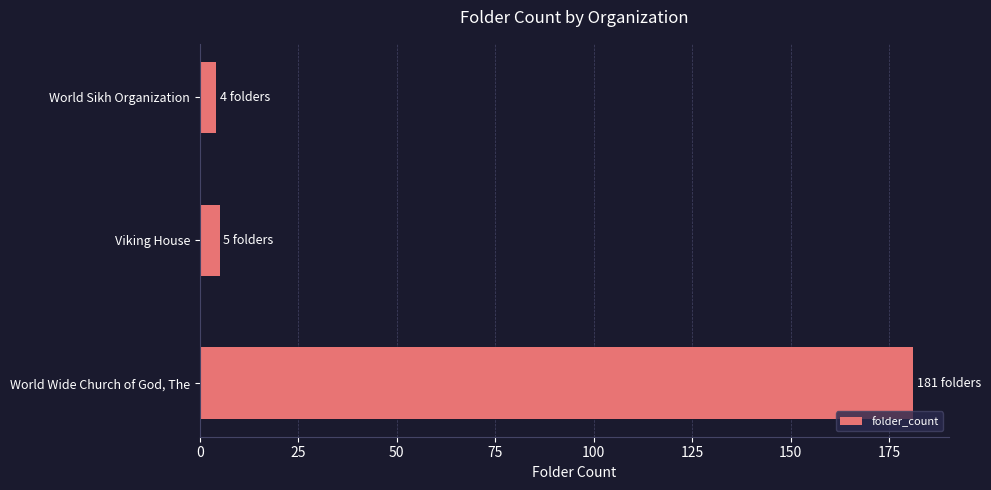

Count the number of data series in this chart.

1